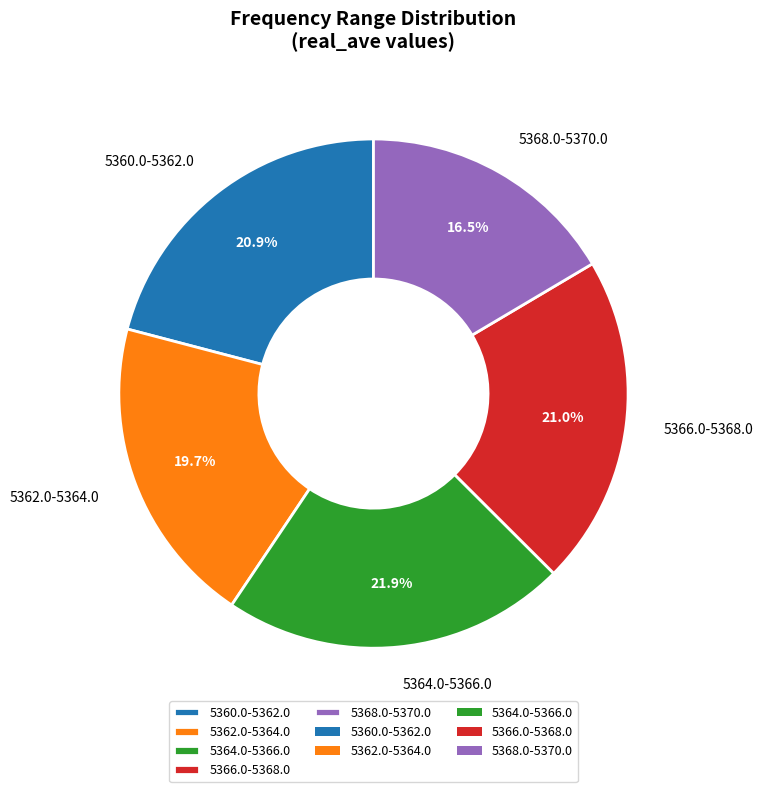

Which slice is the smallest?

5368.0-5370.0